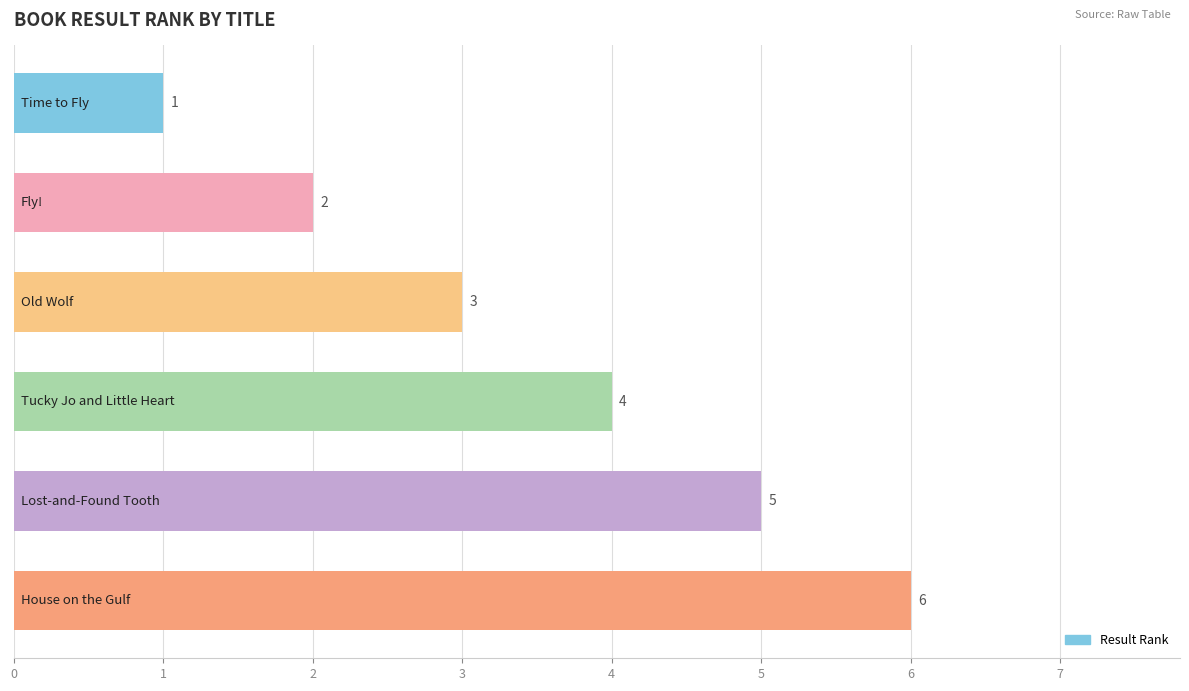

How many values are between 2 and 5?

4